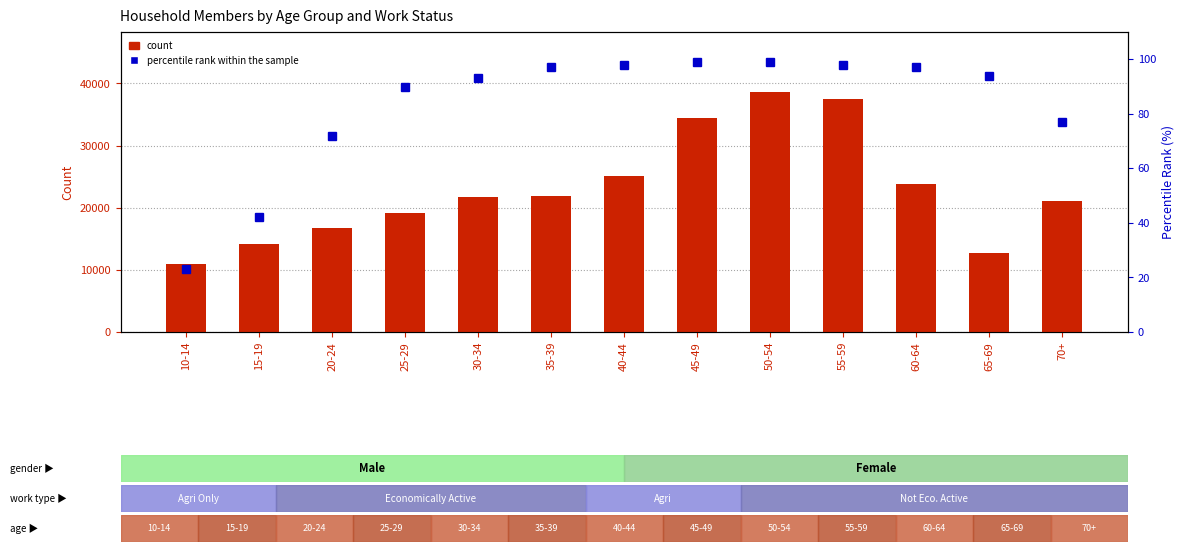

How many groups of bars are there?

13